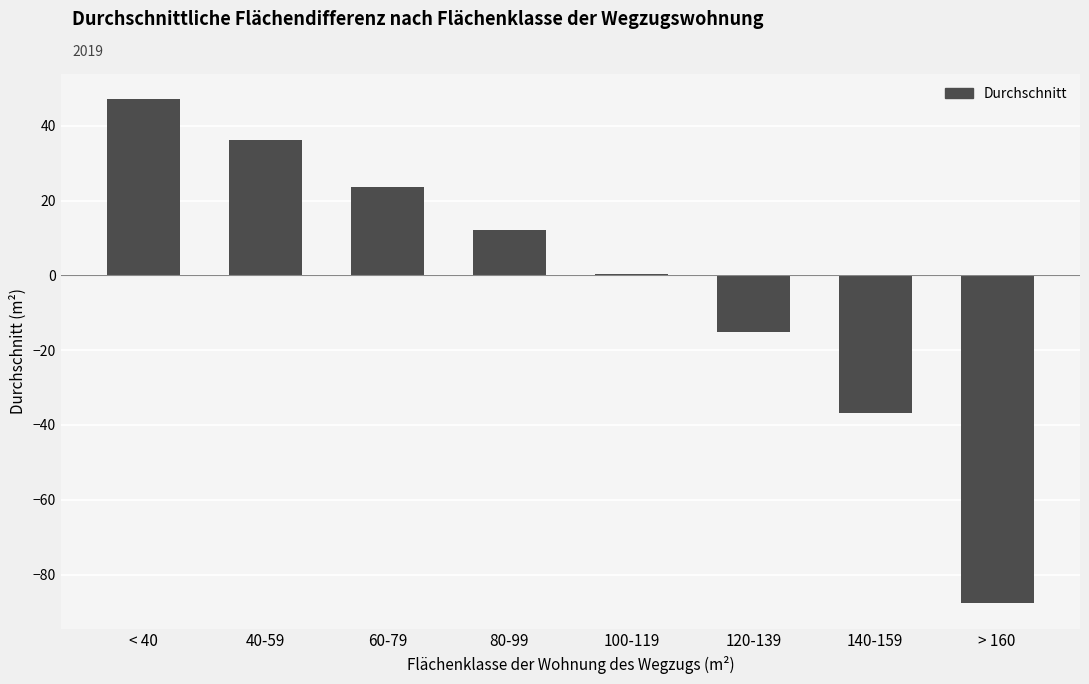

What is the sum of all values?

-20.4